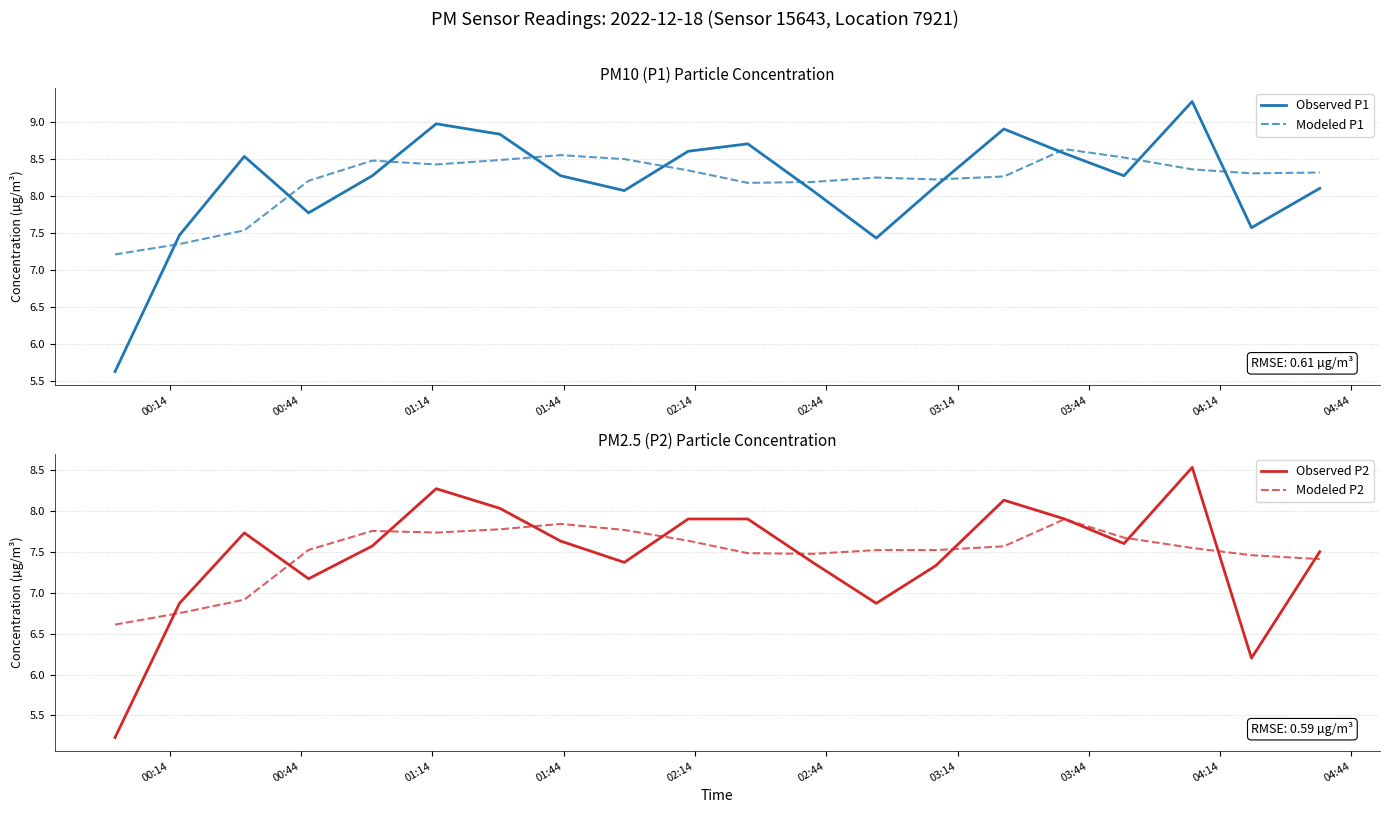

What is the minimum value shown in the chart?

5.2